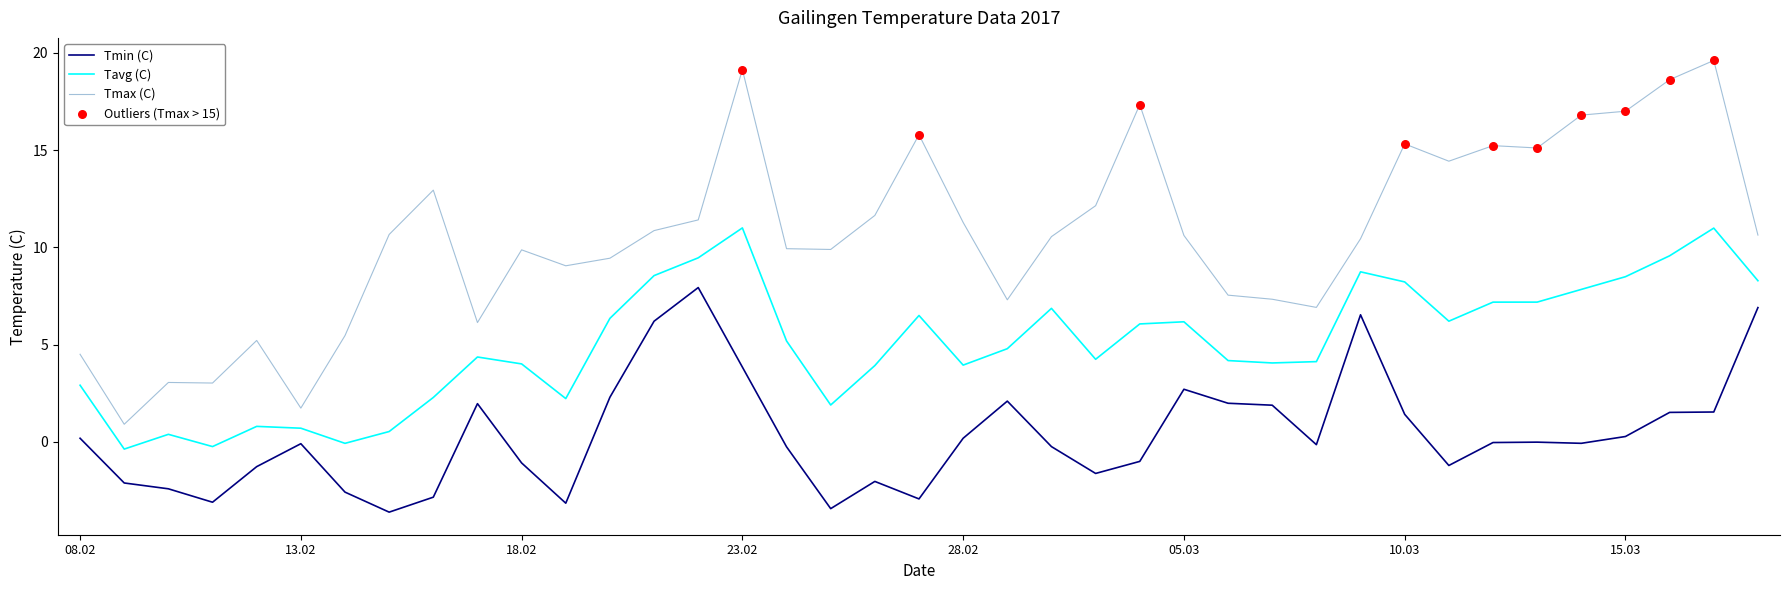

Which series has the largest total across all categories?

Tmax (C)